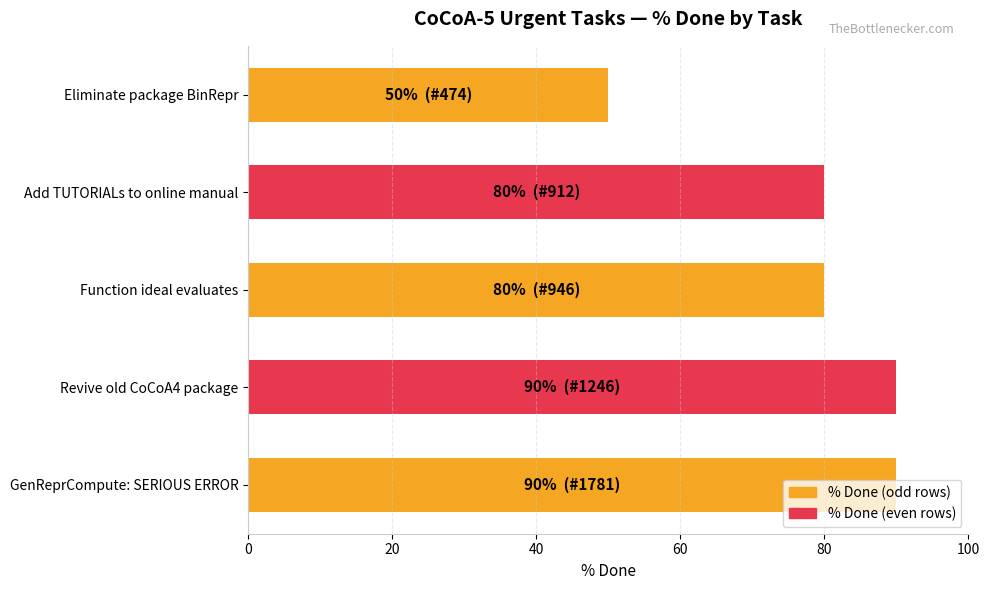

The chart shows a value of 50 at Eliminate package BinRepr. True or false?

True